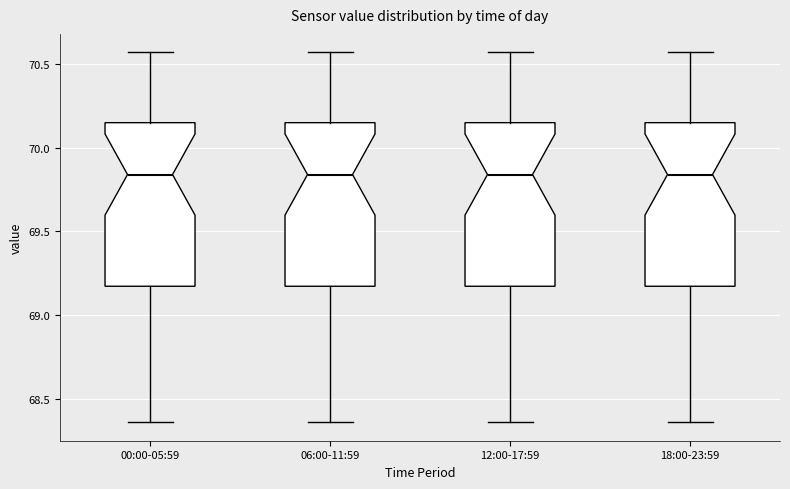

Where is the upper edge of the box for 12:00-17:59 on the y-axis? The values are not printed on the chart, so give them approximately, as read against the axis.

70.15